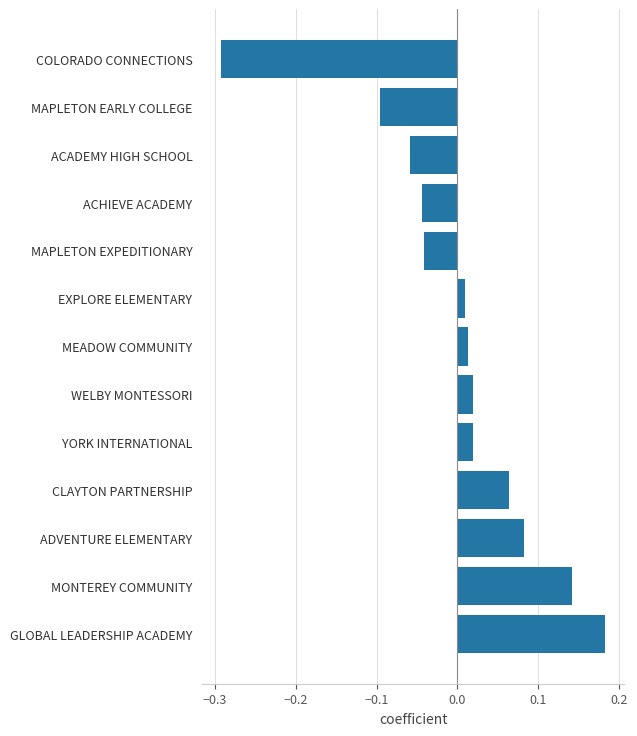

Which has a higher value, WELBY MONTESSORI or ADVENTURE ELEMENTARY?

ADVENTURE ELEMENTARY